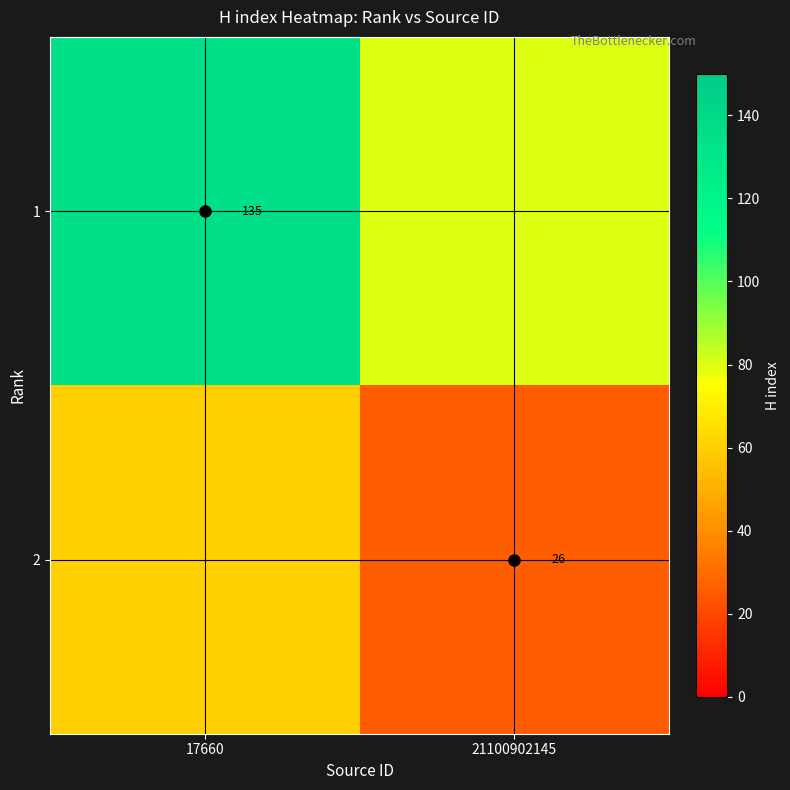

True or false: 2 has a value of 26 at 21100902145.

True